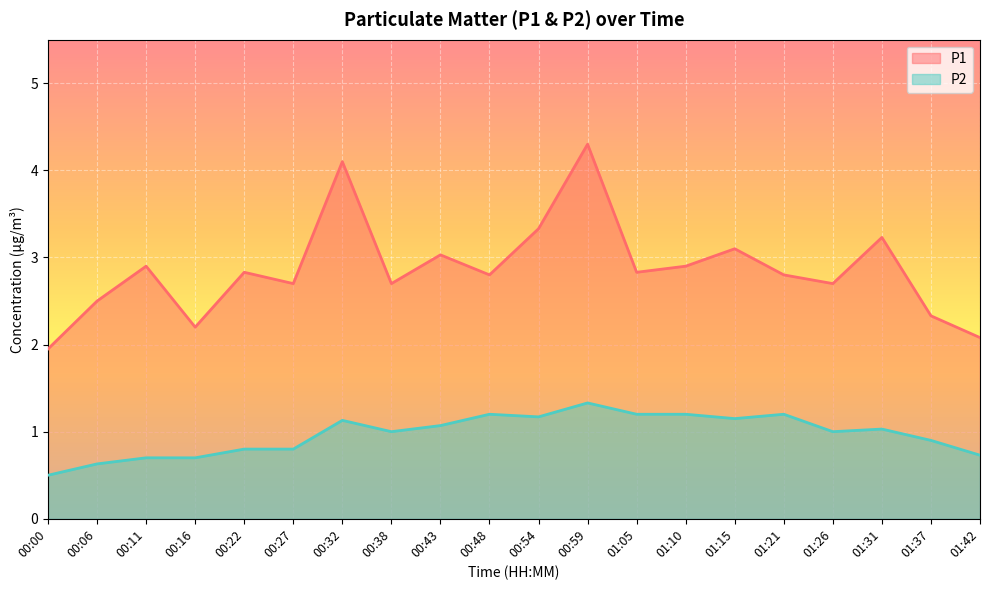

How many series are shown in this chart?

2